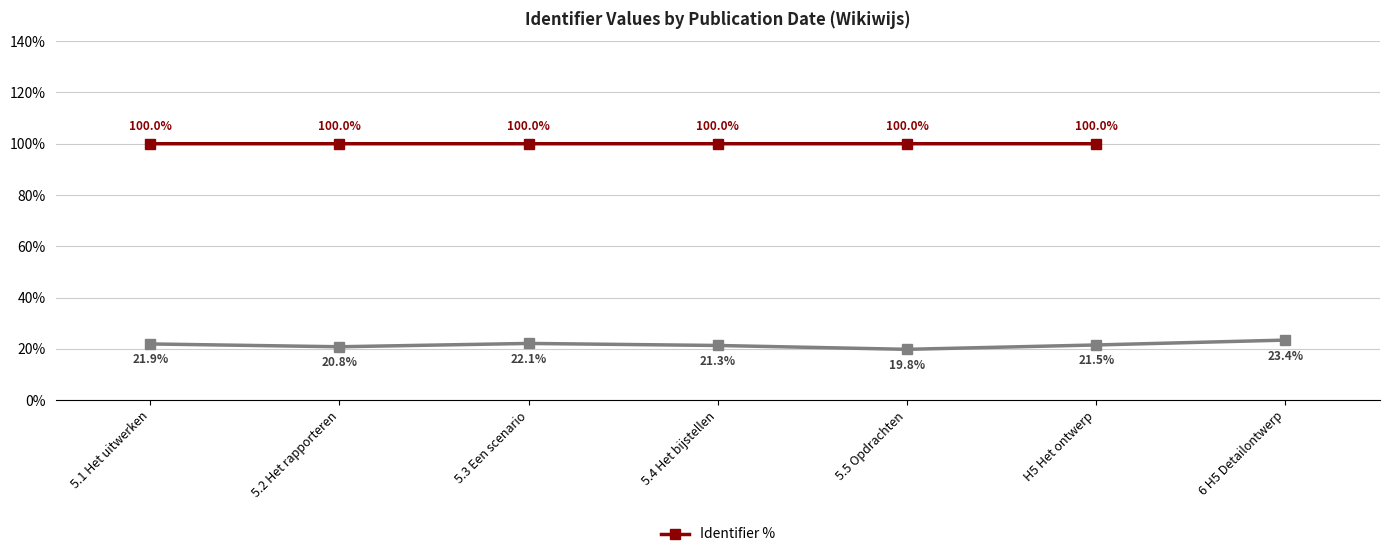

Is the value of Identifier % at H5 Het ontwerp greater than the value of Metadata Count at 5.5 Opdrachten?

Yes